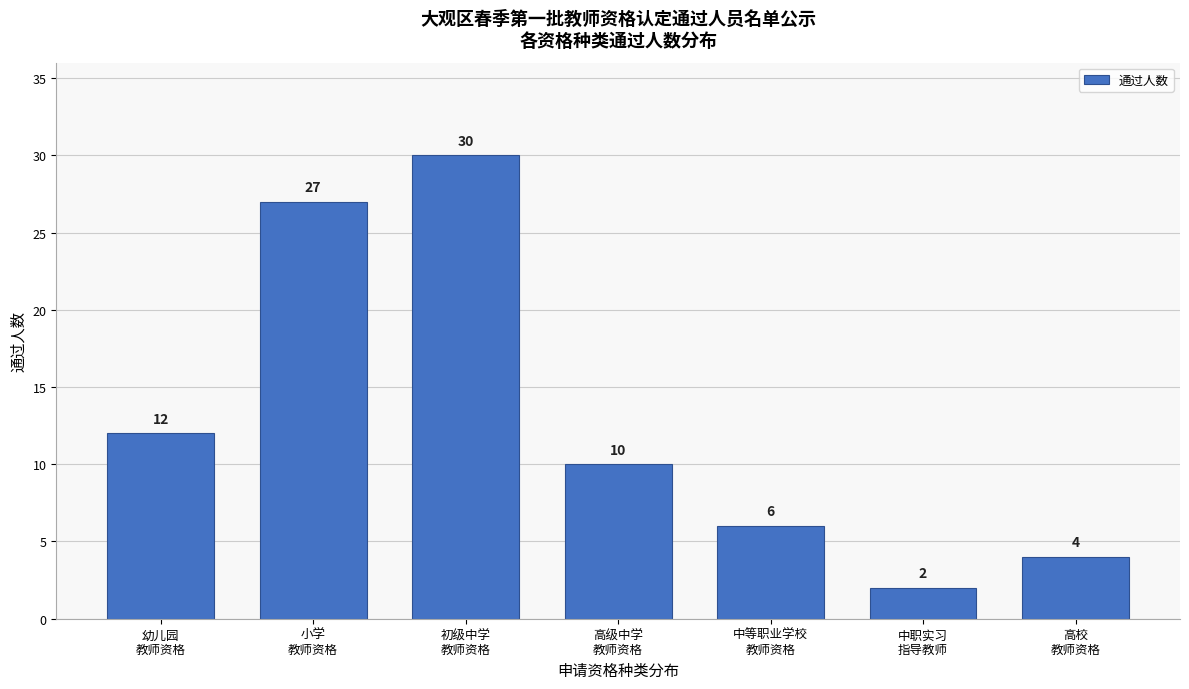

Reading left to right, transcribe all the data shown in this chart.

12	27	30	10	6	2	4